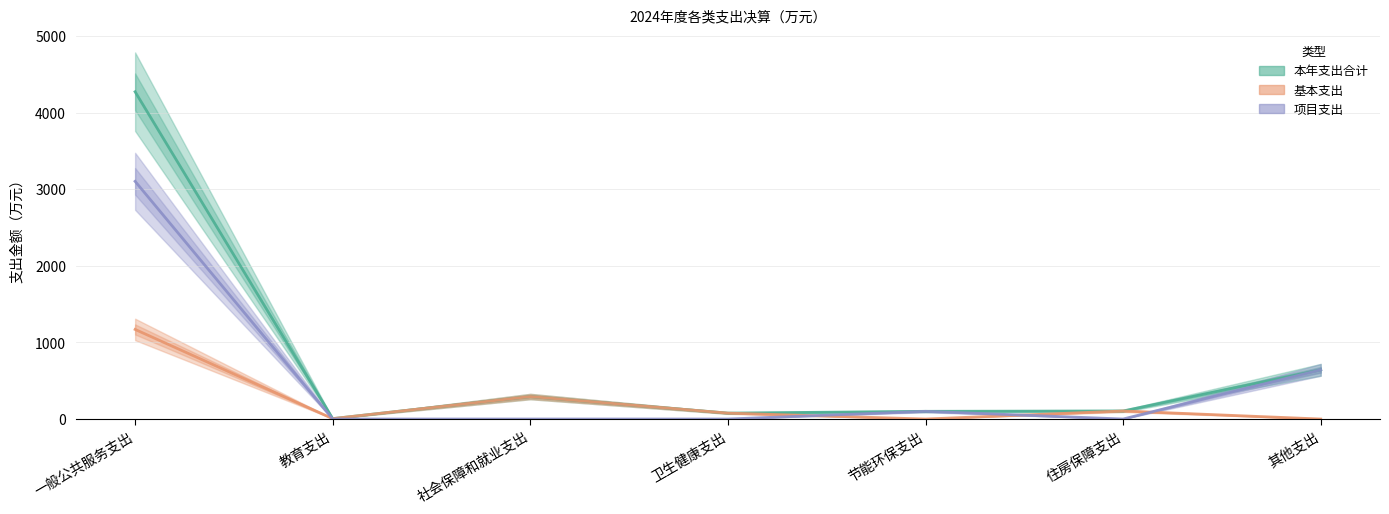

How many interior local valleys does the 本年支出合计 series have?

2